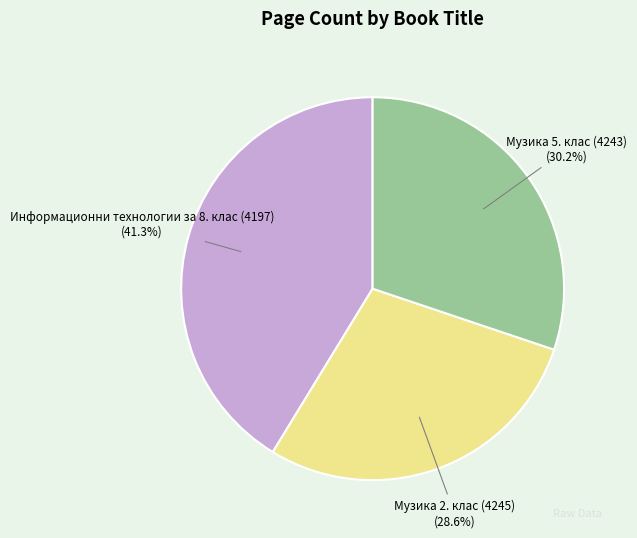

To the nearest percent, what is the average slice percentage?

33%